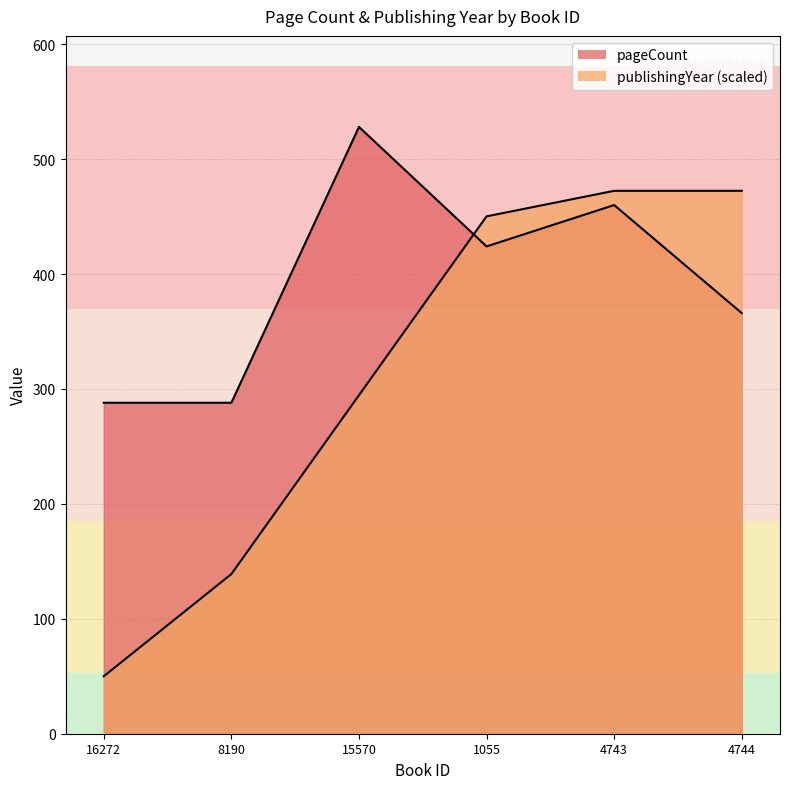

What is the difference between the second highest and second lowest values in the pageCount series?

172.0